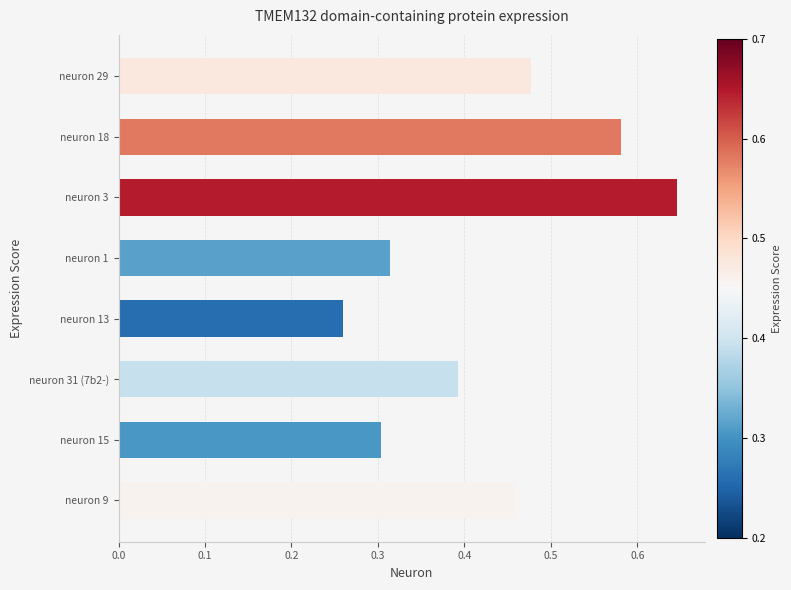

The chart shows a value of 0.6 at neuron 1. True or false?

False